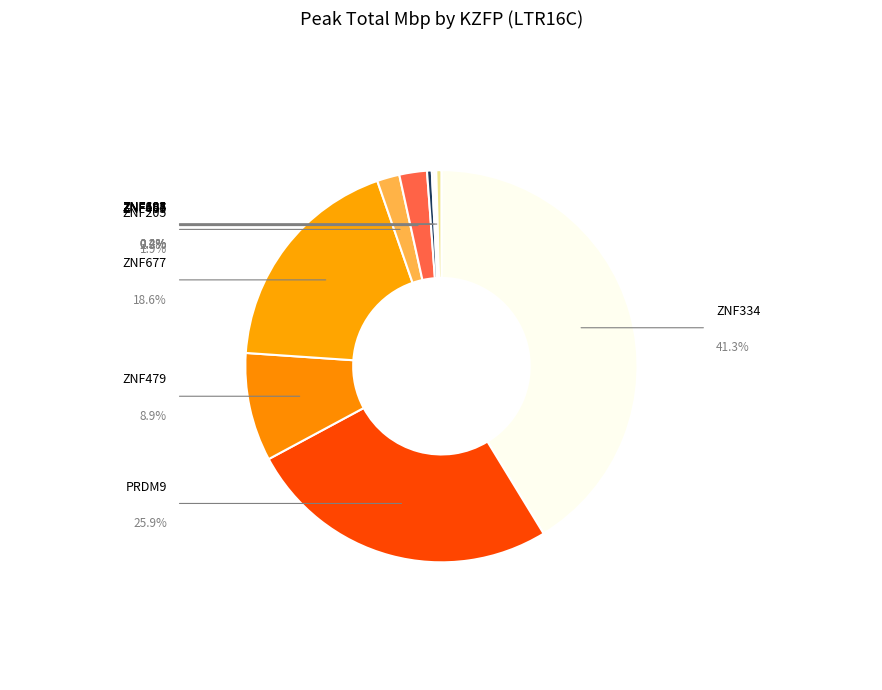

True or false: ZNF677 accounts for 19% of the total.

True